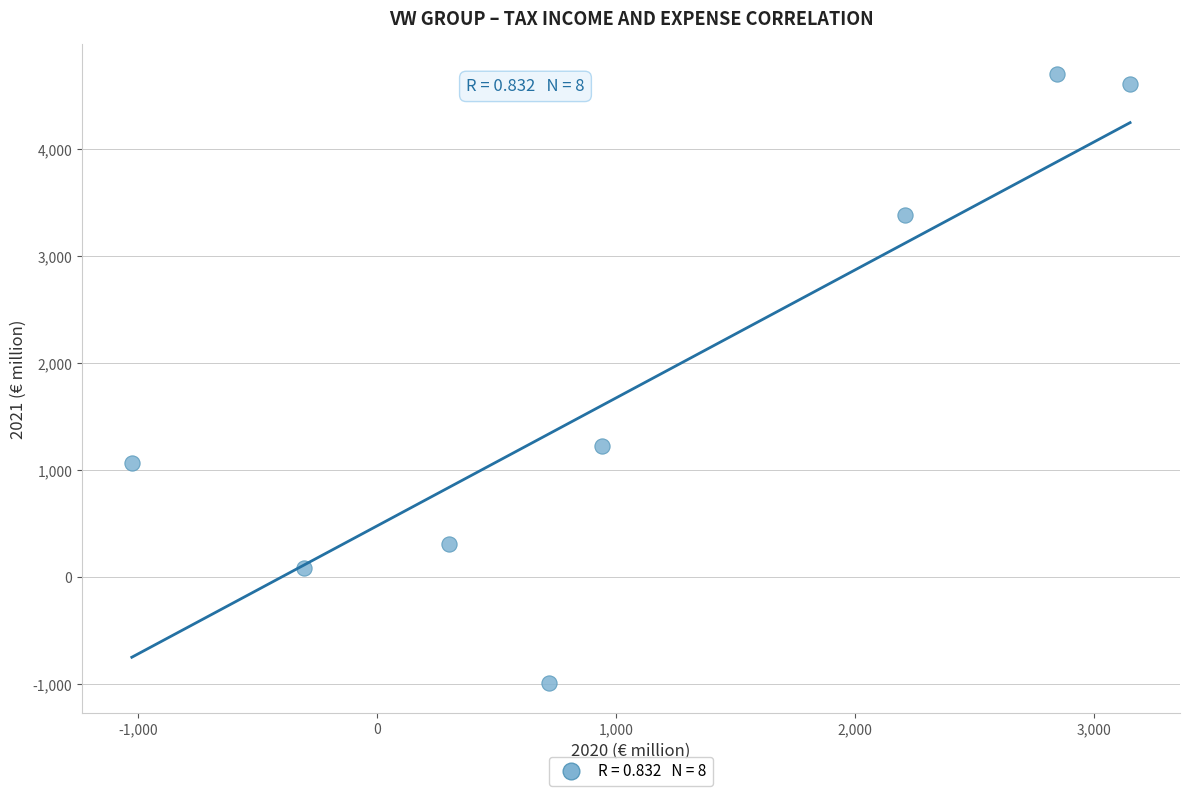

What is the range of X values (max minus min)?

4176